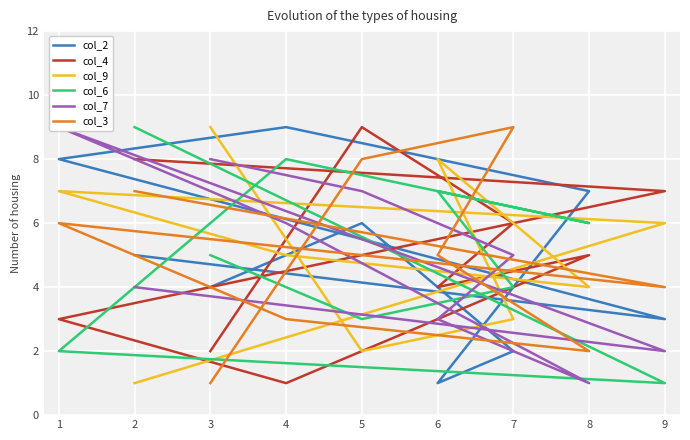

What is the difference between the maximum and minimum values in the col_6 series?

8